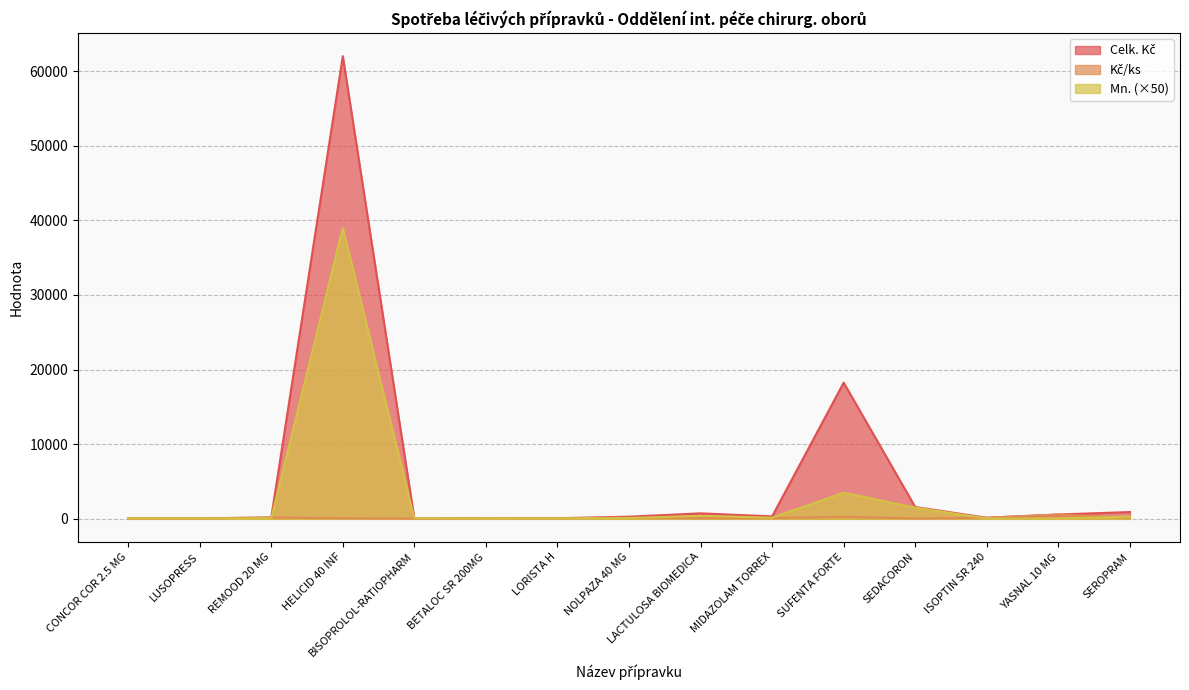

Where is Mn. nearest to the value 19525?

SUFENTA FORTE